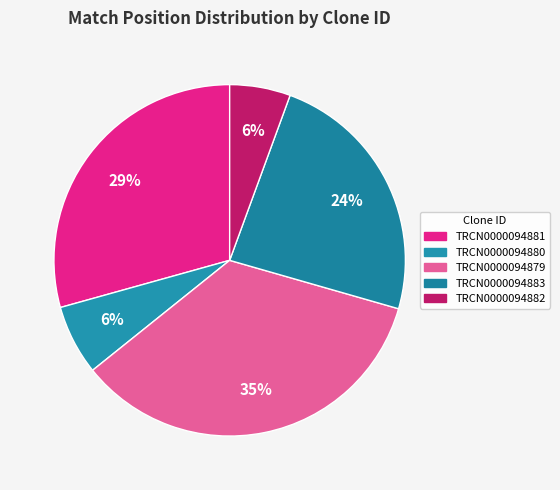

What percentage is the TRCN0000094881 slice, to the nearest percent?

29%